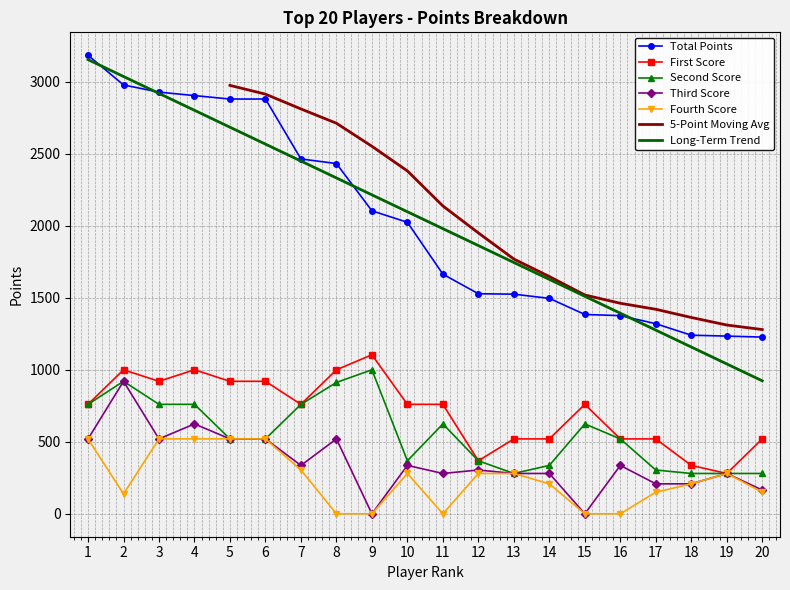

In Second Score, how many points are higher than both neighbors (excluding endpoints)?

4